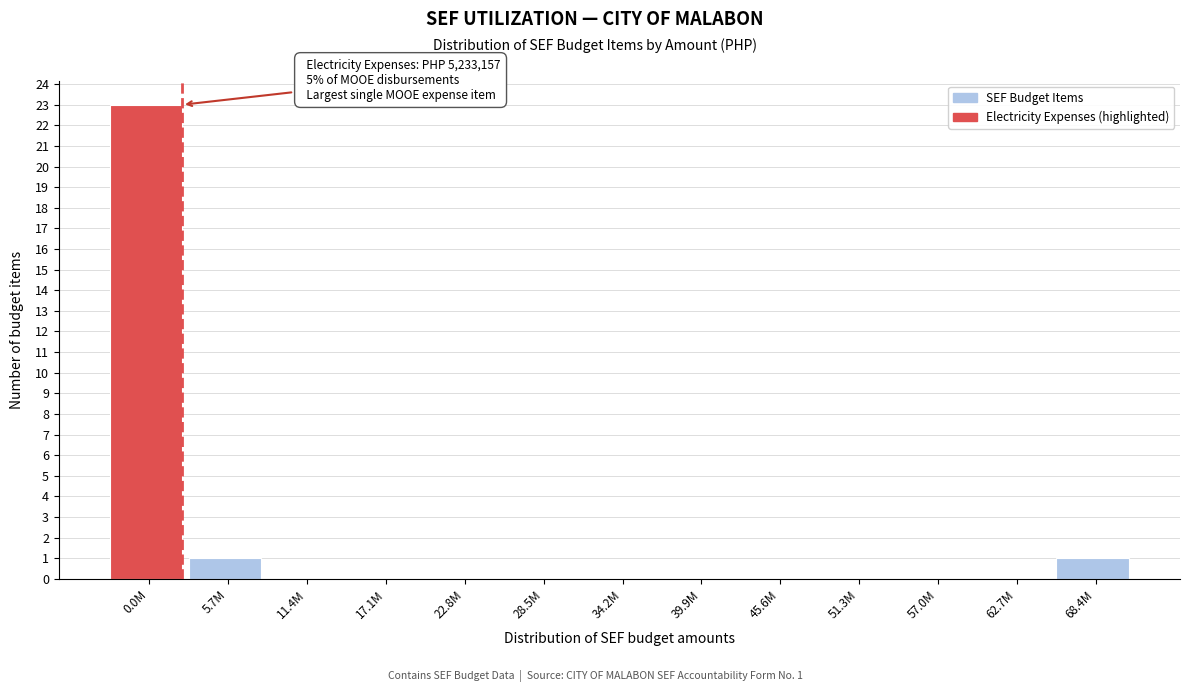

Reading right to left, list all the values displayed in this chart.

68.4M=1	62.7M=0	57.0M=0	51.3M=0	45.6M=0	39.9M=0	34.2M=0	28.5M=0	22.8M=0	17.1M=0	11.4M=0	5.7M=1	0.0M=23